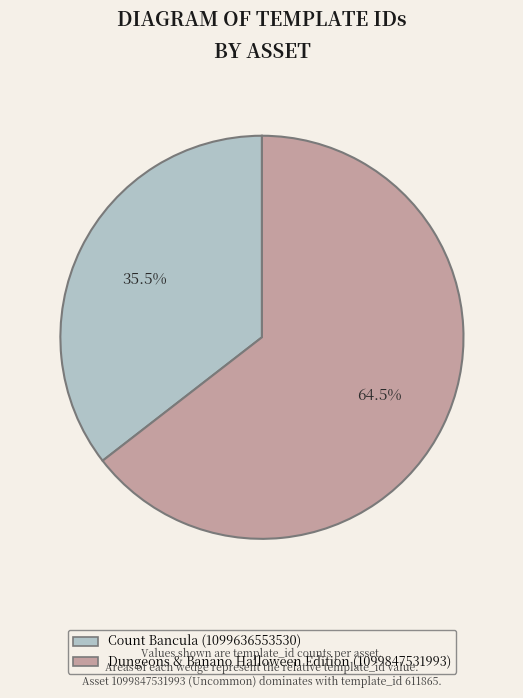

What is the majority slice?

Dungeons & Banano Halloween Edition (1099847531993)